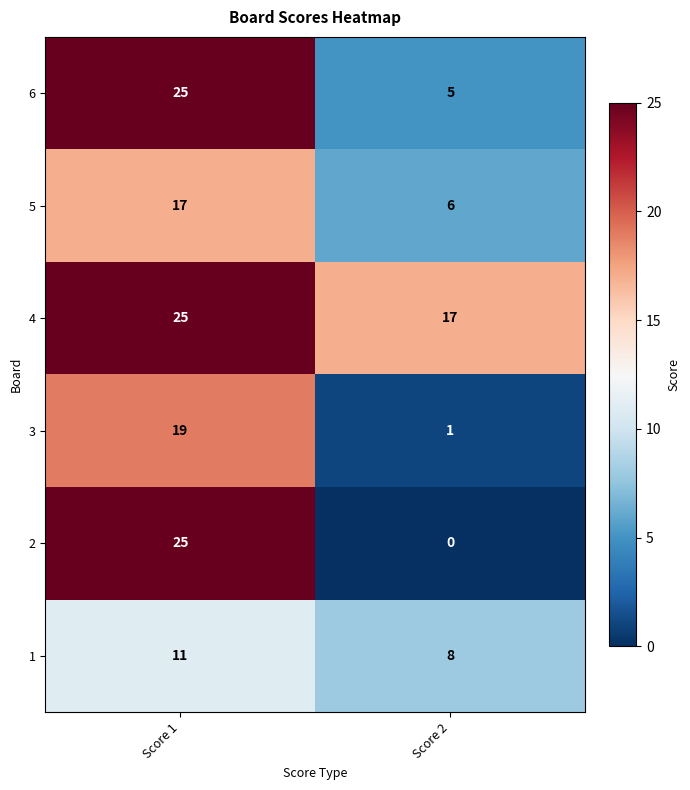

Which series has the widest spread of values?

2